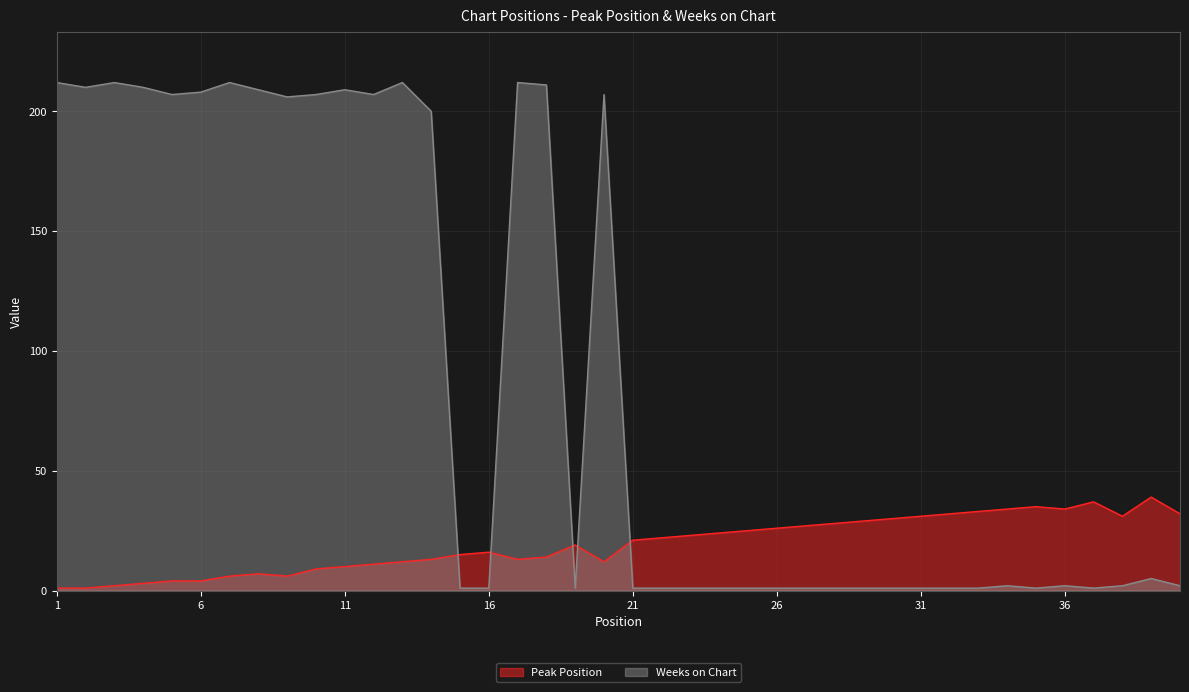

Between 4 and 33, which is larger?

33